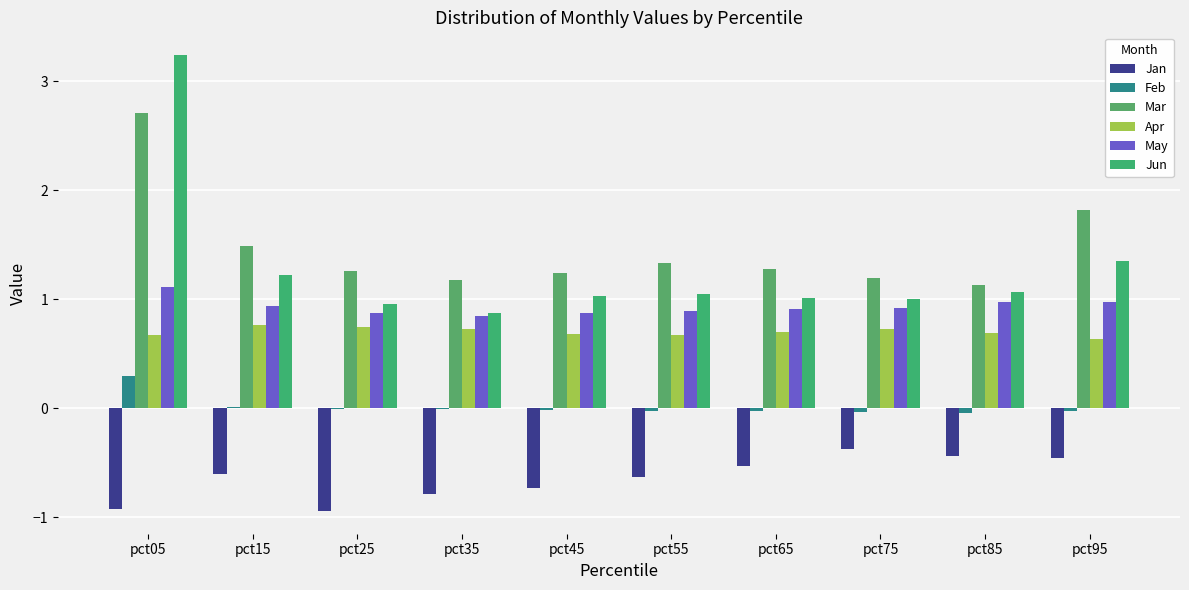

Rank the categories by Jan value from highest to lowest.

pct75, pct85, pct95, pct65, pct15, pct55, pct45, pct35, pct05, pct25